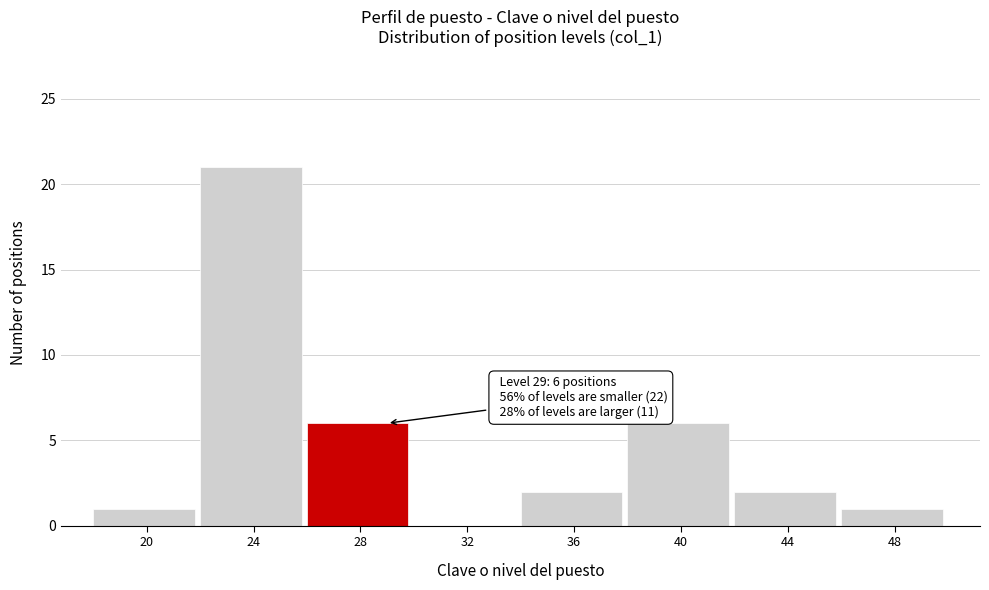

Reading left to right, transcribe all the data shown in this chart.

20=1	24=21	28=6	32=0	36=2	40=6	44=2	48=1